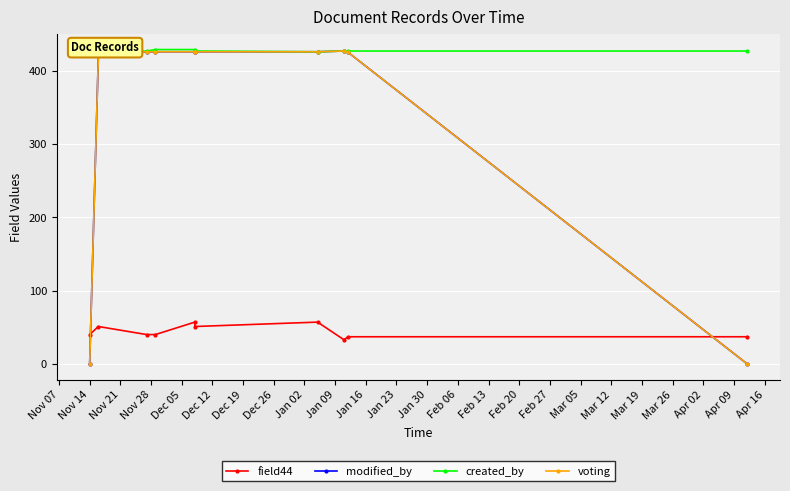

Which series has the widest spread of values?

modified_by